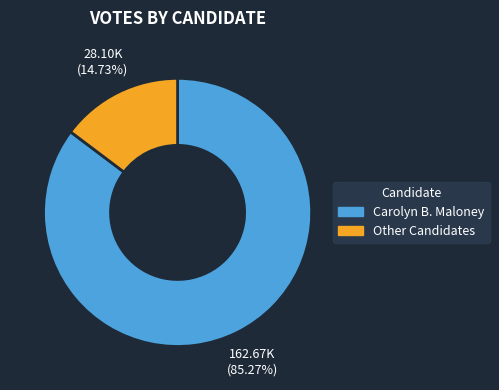

Does any single category account for the majority?

Yes